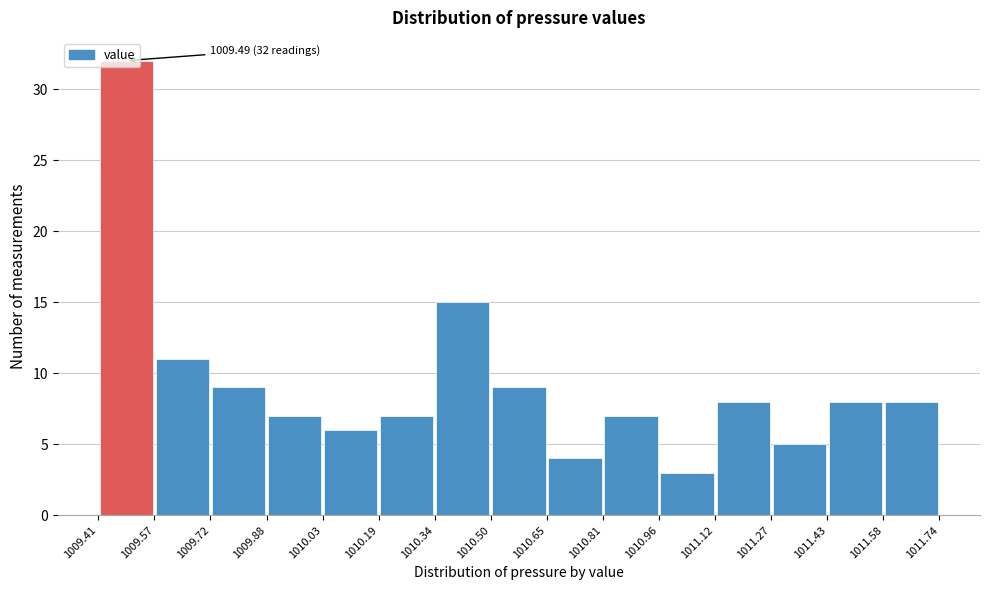

Over which range of the x-axis is the bar tallest?

1009.41 to 1009.57